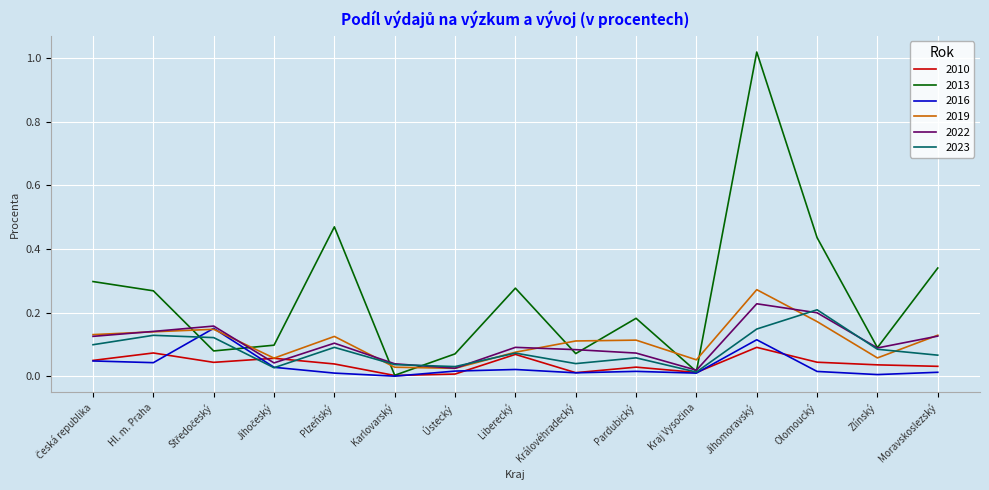

Is it true that 2022 equals 0.0 at Liberecký?

False